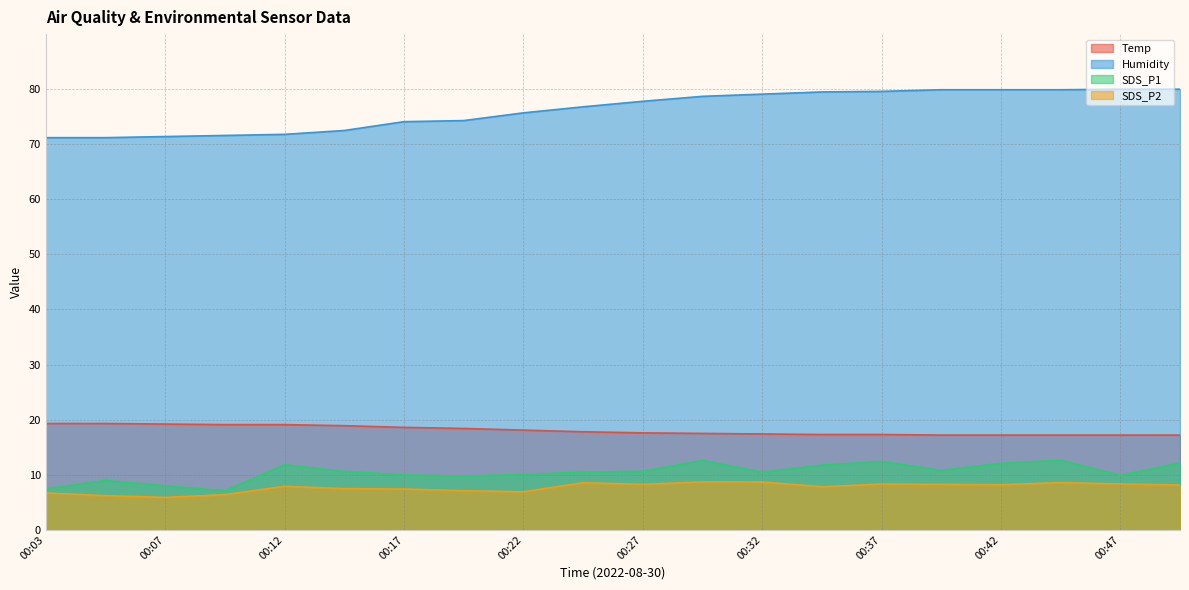

What is the difference between the maximum and minimum values in the SDS_P1 series?

5.6